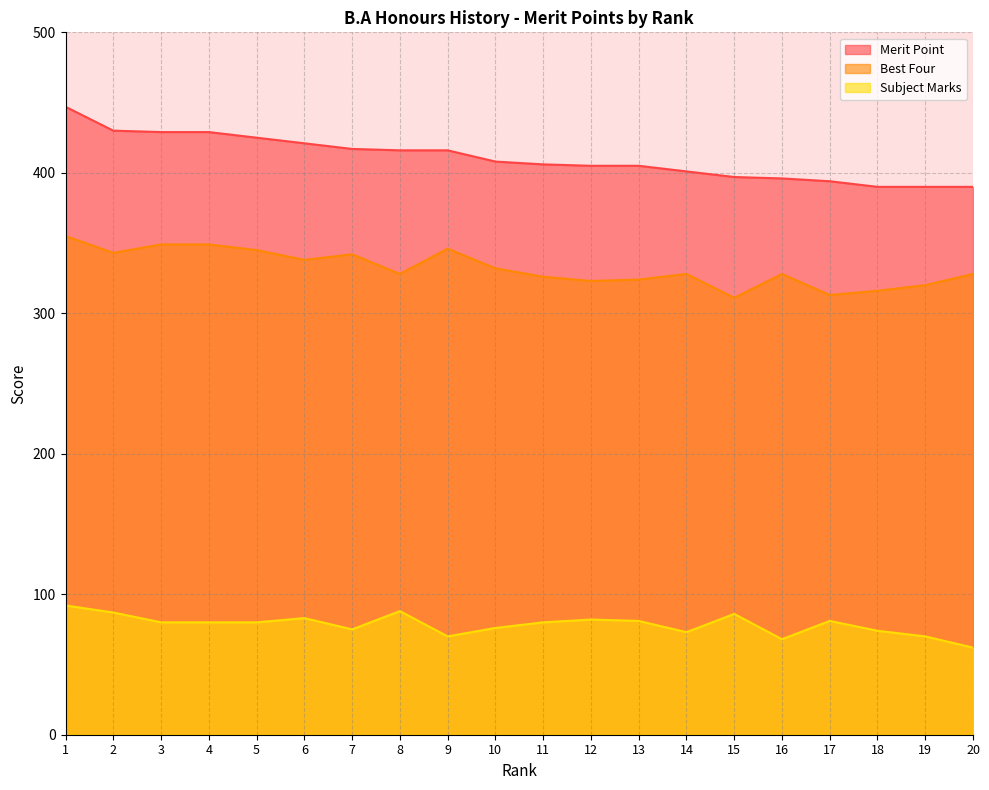

What is the smallest value displayed?

62